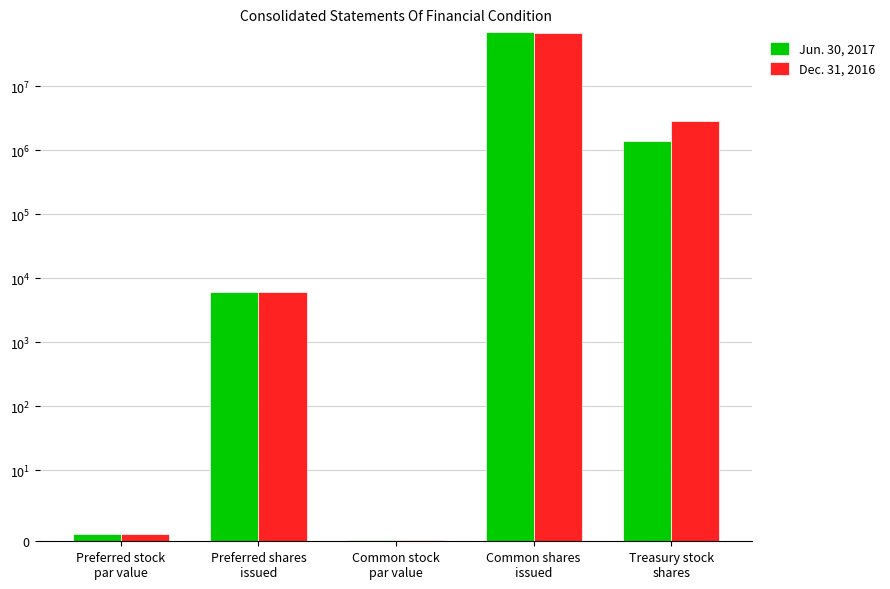

Which category has the lowest value in the Jun. 30, 2017 series?

Common stock
par value